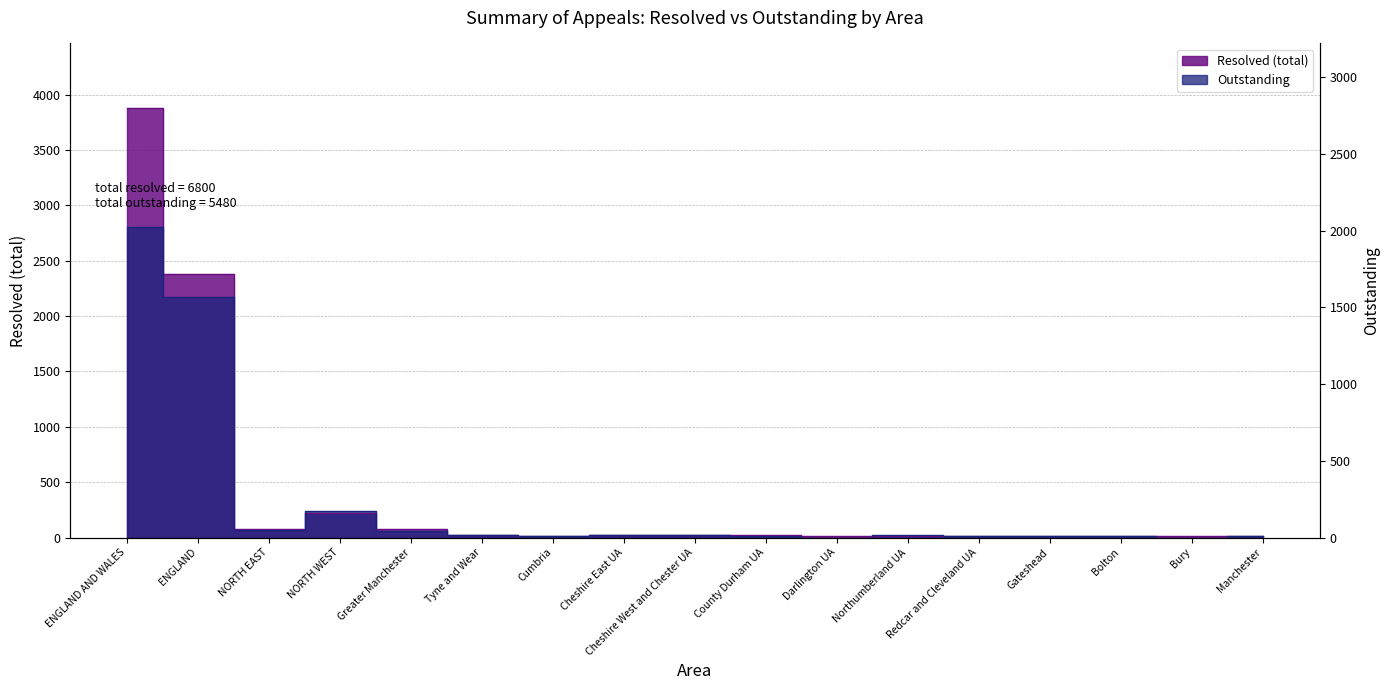

Reading left to right, what are all the values shown in this chart?

Resolved (total): ENGLAND AND WALES=3880	ENGLAND=2380	NORTH EAST=80	NORTH WEST=220	Greater Manchester=80	Tyne and Wear=20	Cumbria=10	Cheshire East UA=20	Cheshire West and Chester UA=20	County Durham UA=20	Darlington UA=10	Northumberland UA=10	Redcar and Cleveland UA=10	Gateshead=10	Bolton=10	Bury=10	Manchester=10
Outstanding: ENGLAND AND WALES=2800	ENGLAND=2170	NORTH EAST=70	NORTH WEST=240	Greater Manchester=60	Tyne and Wear=20	Cumbria=10	Cheshire East UA=20	Cheshire West and Chester UA=20	County Durham UA=10	Darlington UA=0	Northumberland UA=20	Redcar and Cleveland UA=10	Gateshead=10	Bolton=10	Bury=0	Manchester=10